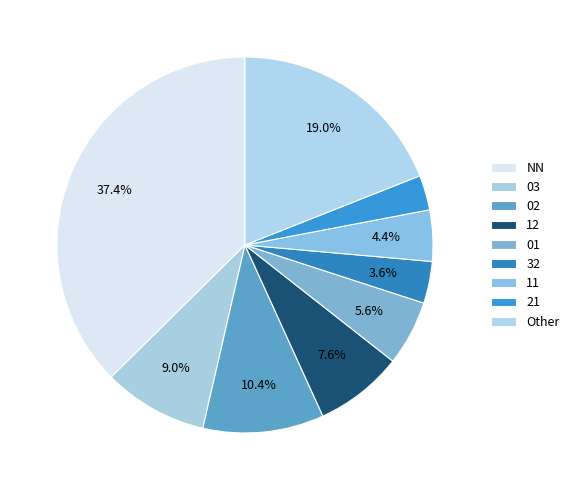

Approximately how many times larger is the value at 11 compared to 02?

0.4